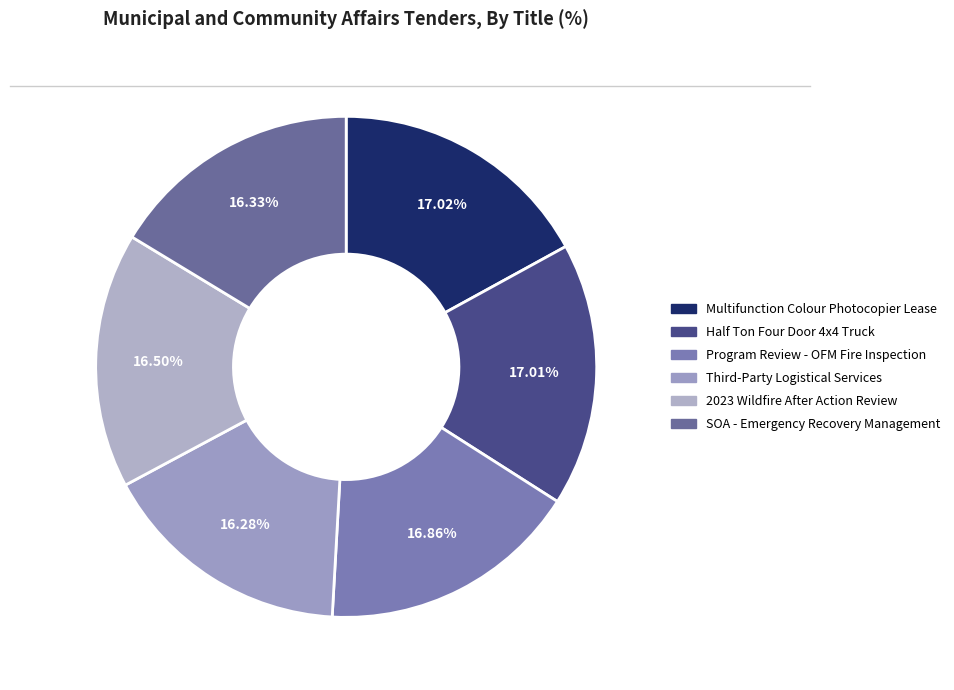

How many slices are in this pie chart?

6